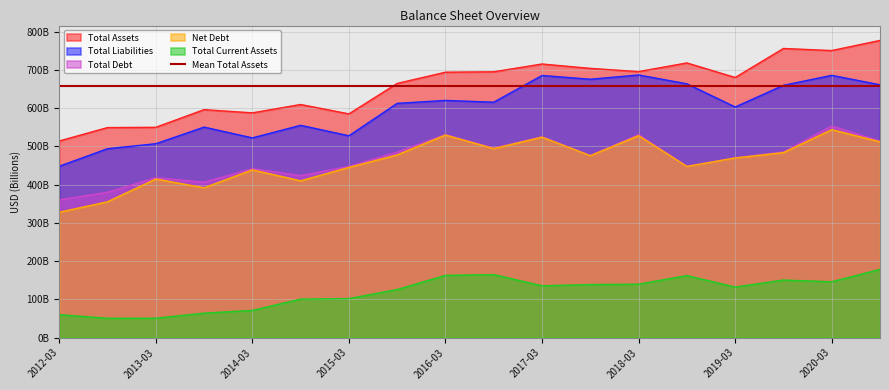

Where is Total Assets nearest to the value 645?

2015-09